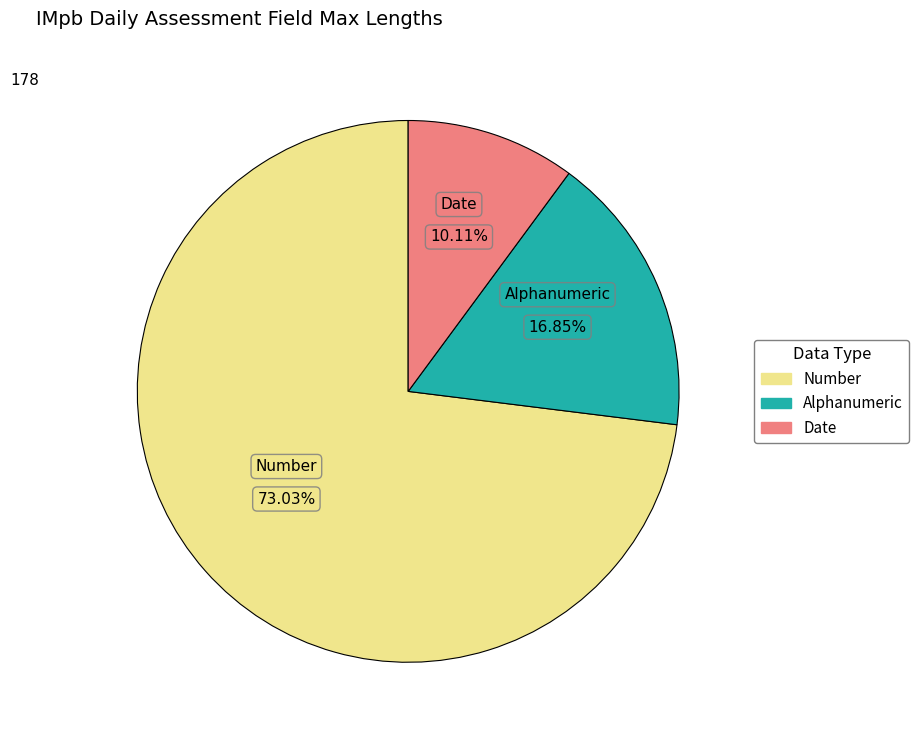

Does any single category account for the majority?

Yes